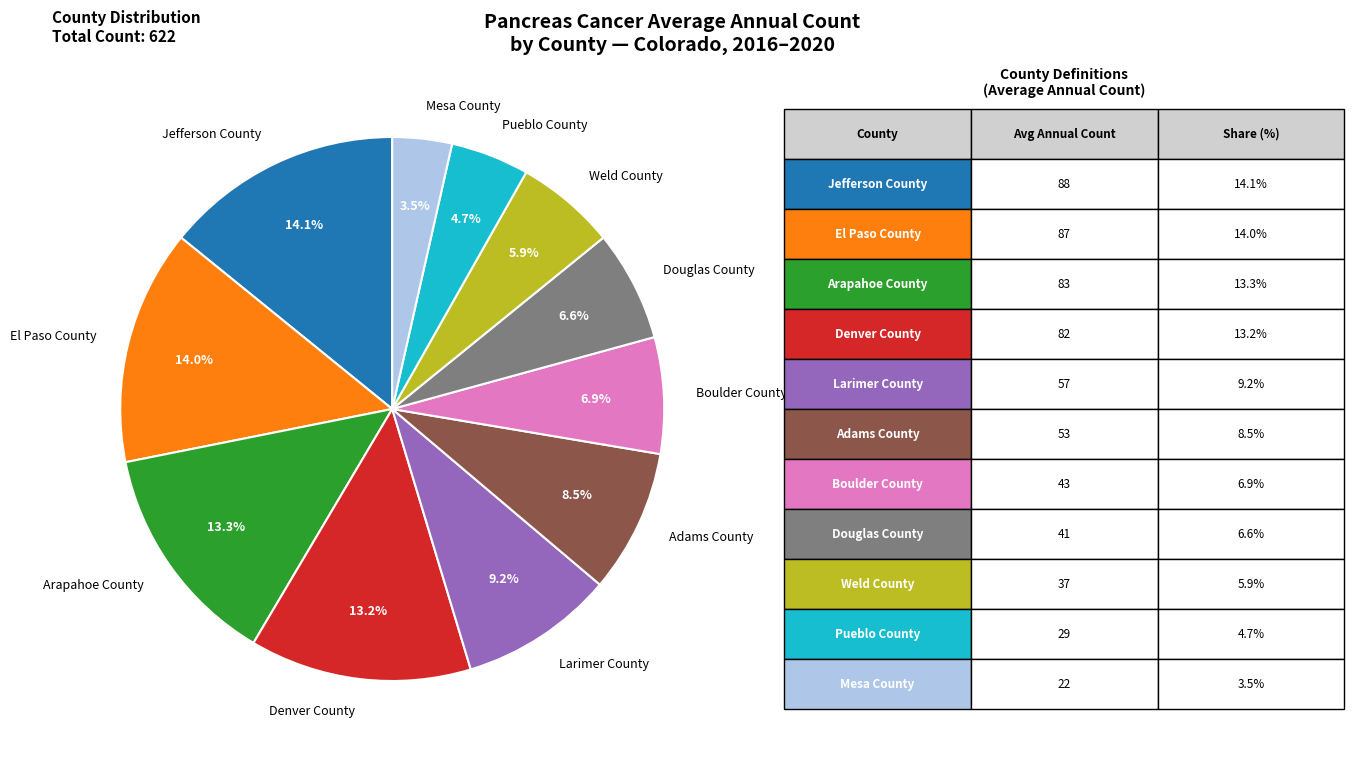

Combined, do Jefferson County and Douglas County account for over 50%?

No